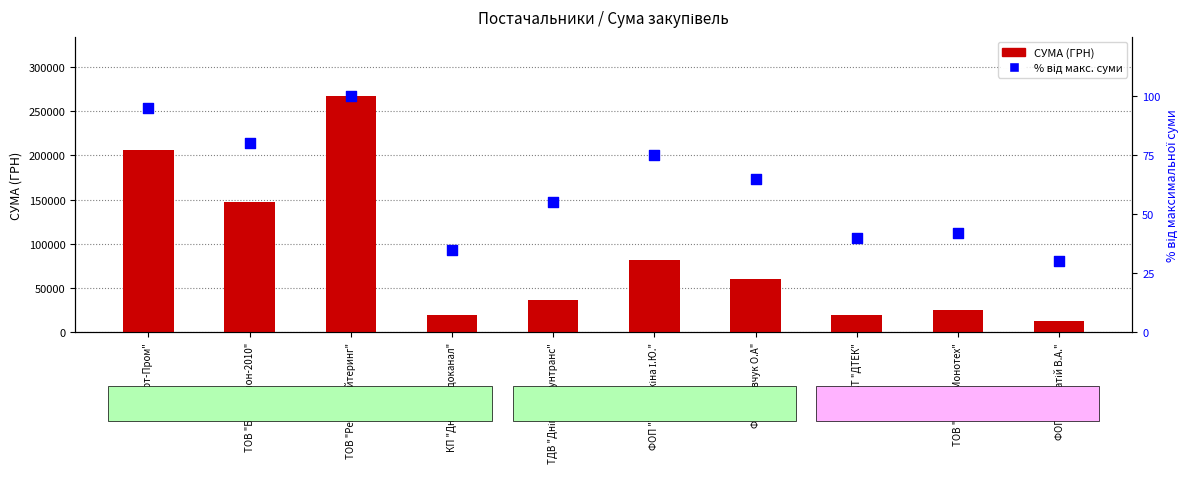

Which series has the largest Y range (max minus min)?

СУМА (ГРН)